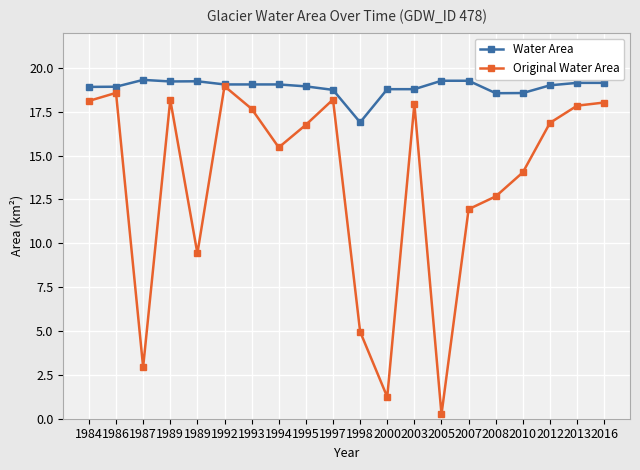

At which category is the sum across all series the highest?

1992